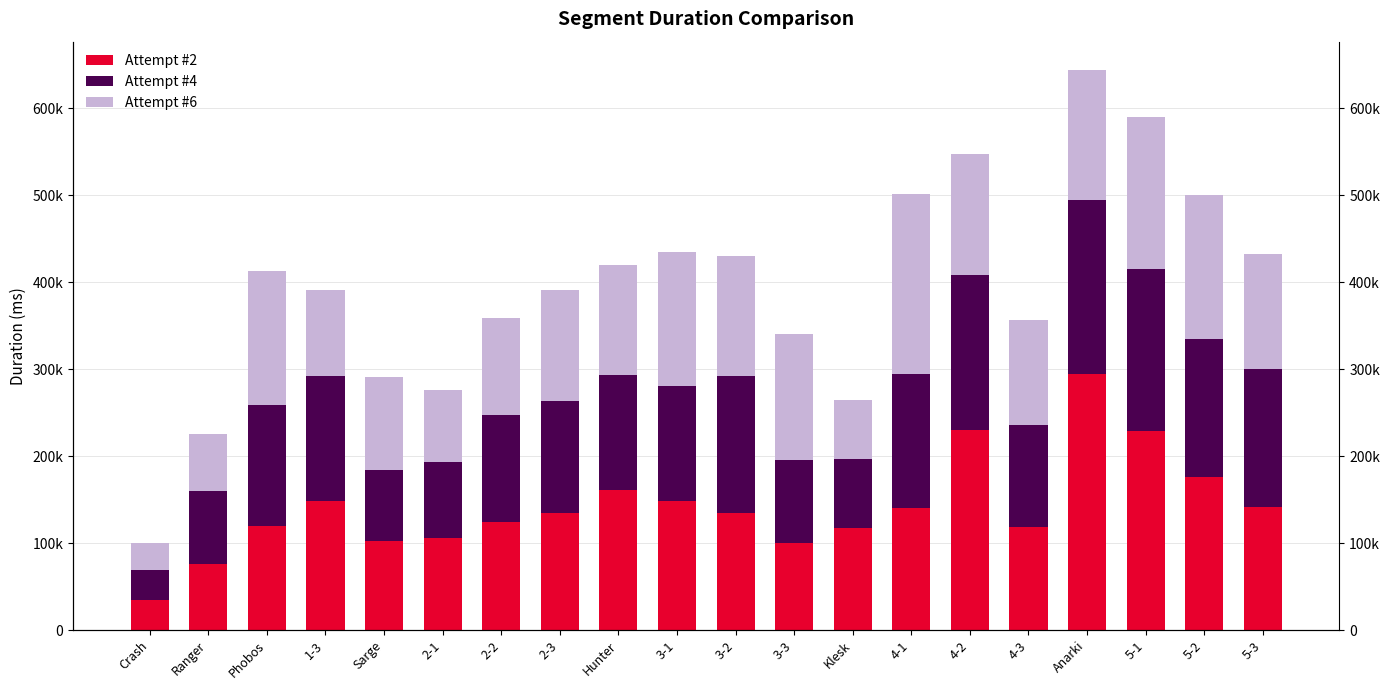

What is the sum of all Attempt #4 values?

2569316